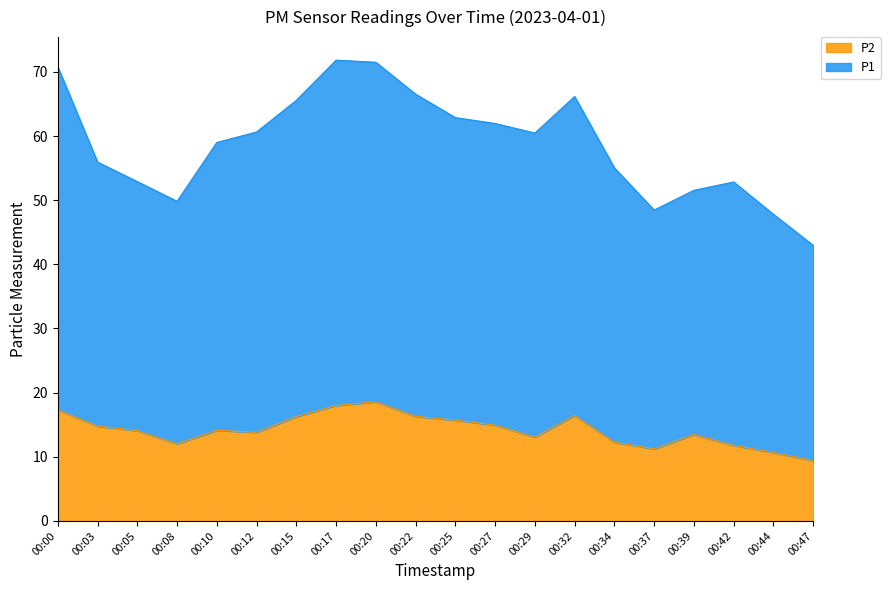

Reading left to right, extract all data points from this chart.

P1: 00:00=70.8	00:03=55.9	00:05=52.9	00:08=49.8	00:10=59.0	00:12=60.6	00:15=65.6	00:17=71.8	00:20=71.5	00:22=66.5	00:25=62.9	00:27=62.0	00:29=60.5	00:32=66.2	00:34=55.0	00:37=48.5	00:39=51.5	00:42=52.8	00:44=47.8	00:47=43.0
P2: 00:00=17.3	00:03=14.8	00:05=14.1	00:08=12.0	00:10=14.1	00:12=13.8	00:15=16.3	00:17=18.0	00:20=18.6	00:22=16.3	00:25=15.7	00:27=14.9	00:29=13.1	00:32=16.4	00:34=12.3	00:37=11.2	00:39=13.5	00:42=11.8	00:44=10.7	00:47=9.4